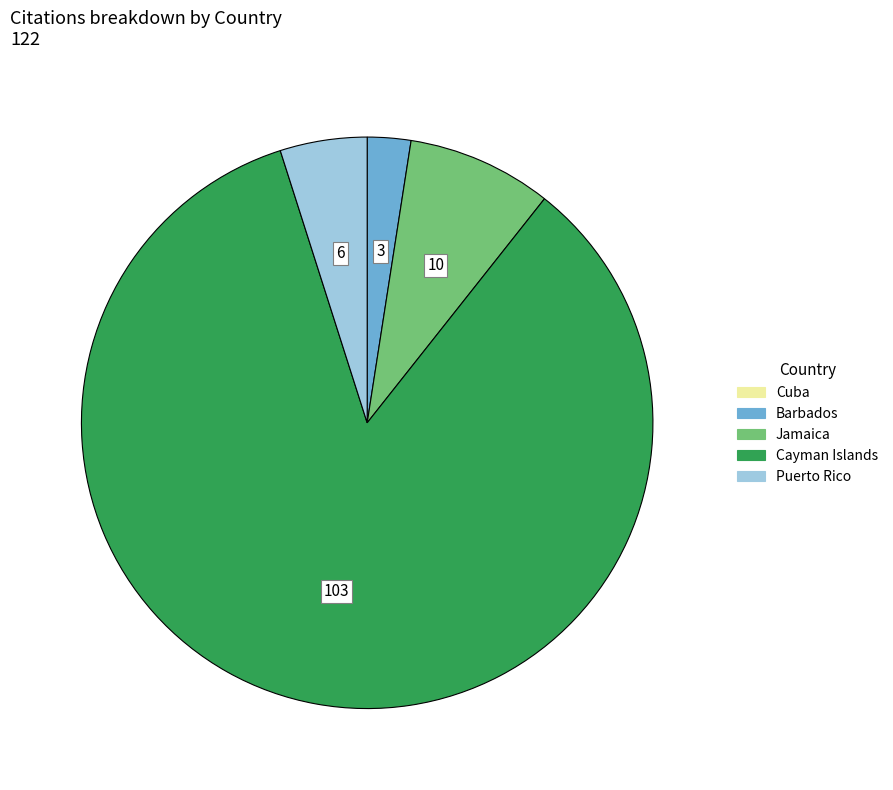

Does any single category account for the majority?

Yes